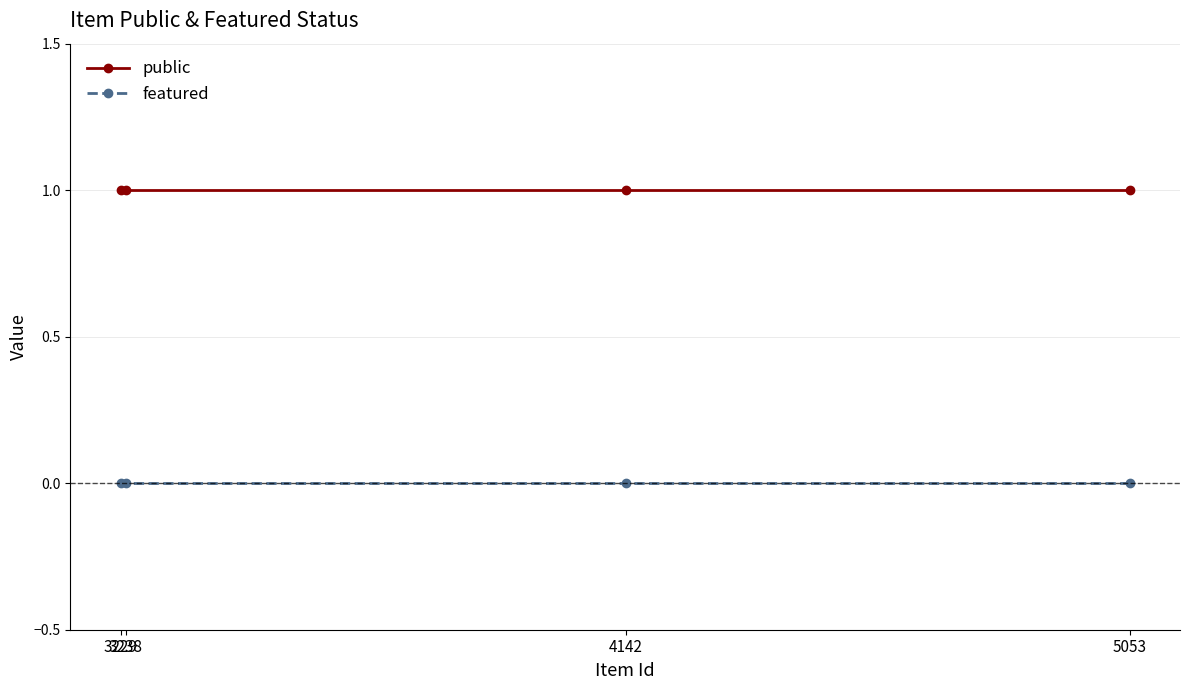

List the series in order of their overall mean, highest first.

public, featured